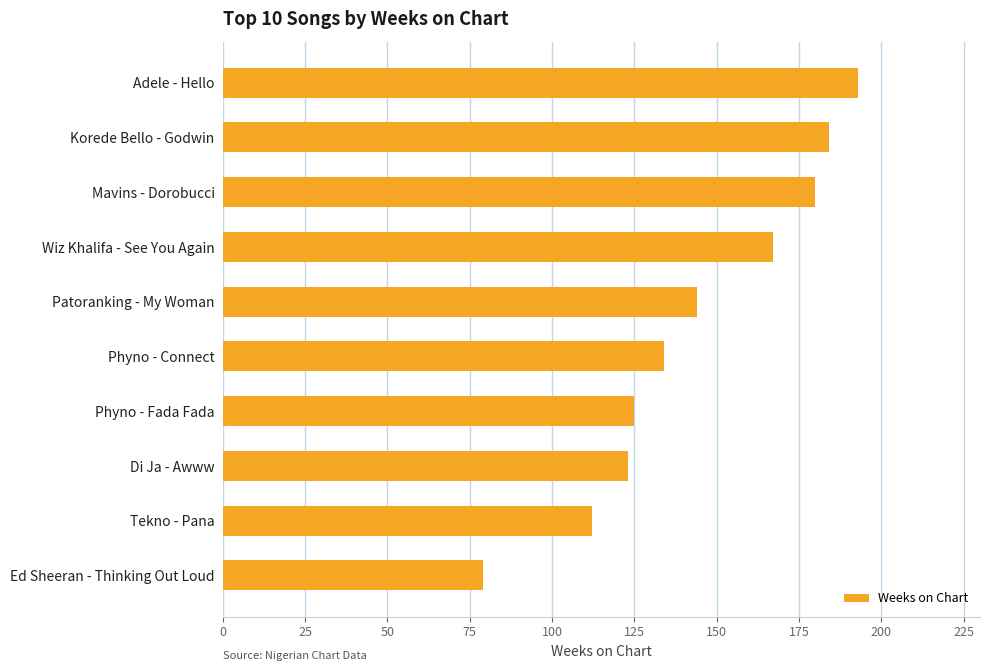

What is the sum of all values?

1441